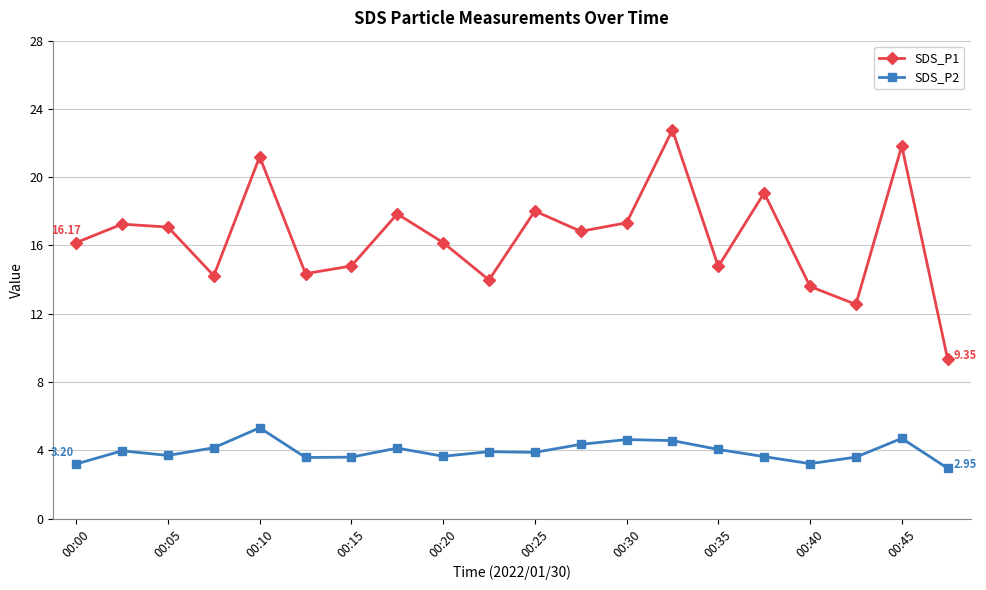

What is the sum of all SDS_P2 values?

78.8